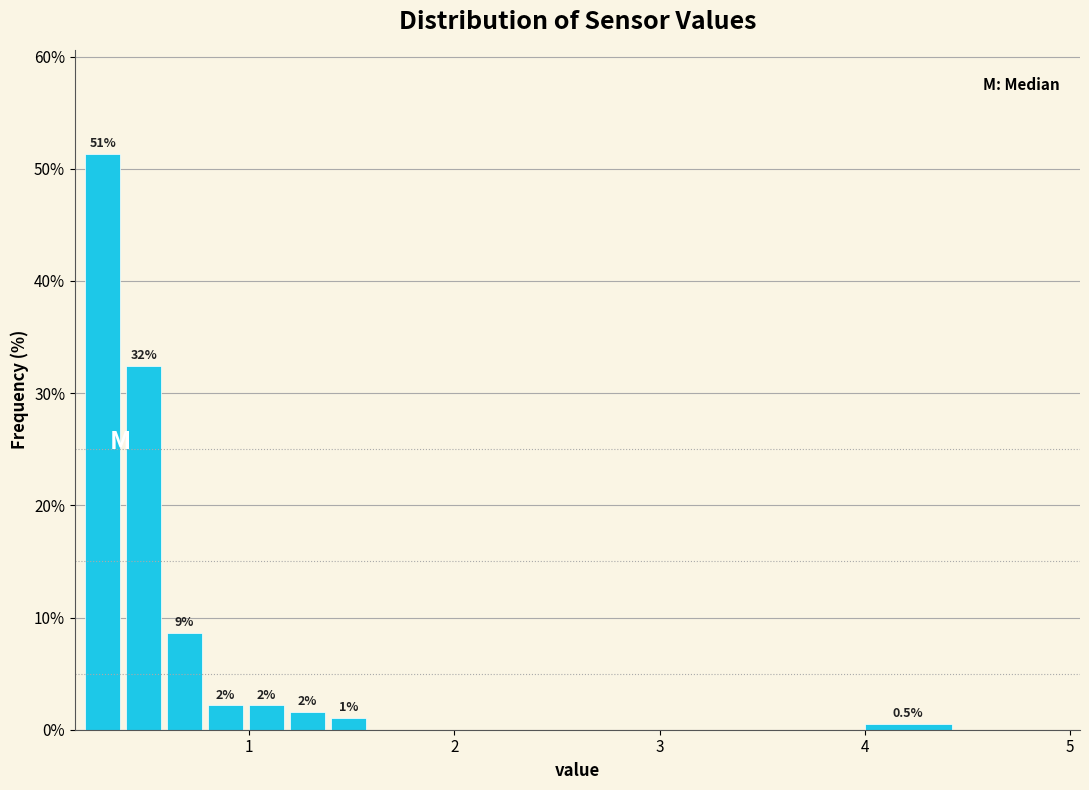

Around what value on the x-axis is the tallest bar? Give the approximate position of its centre, as read against the axis.

0.3